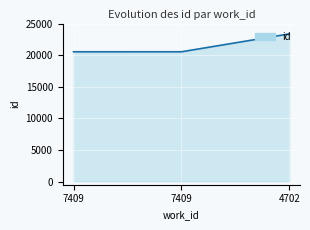

What is the difference between the values at 7409 and 7409?

1